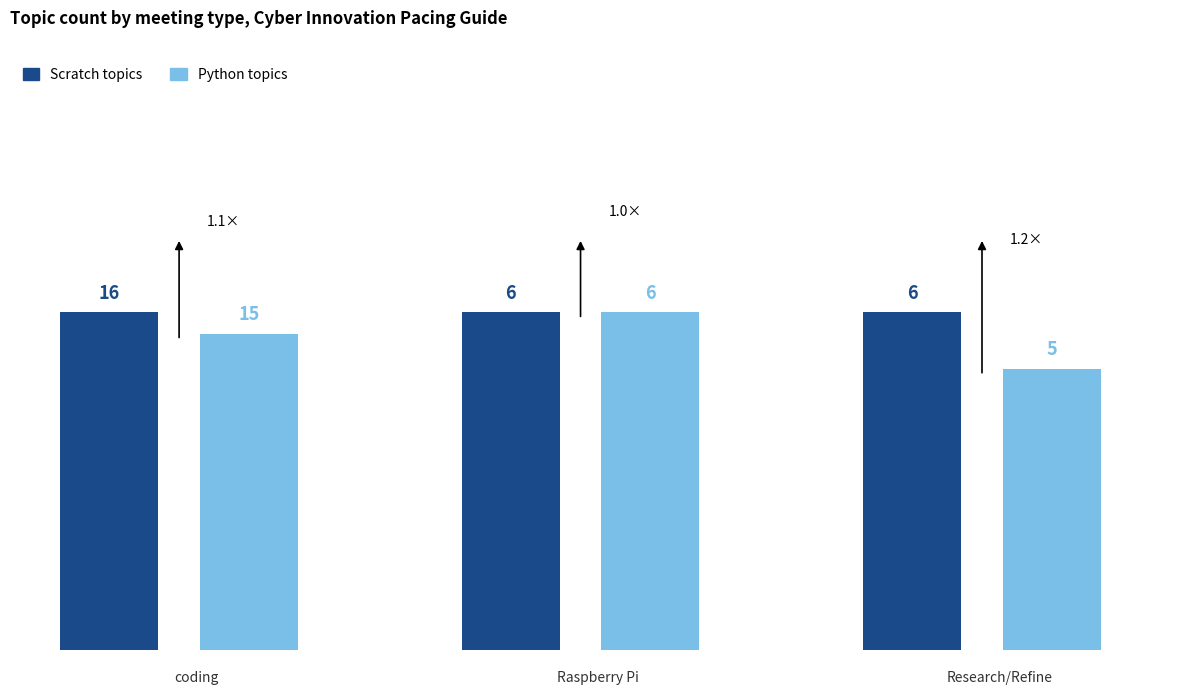

Which series has the largest total across all categories?

Scratch